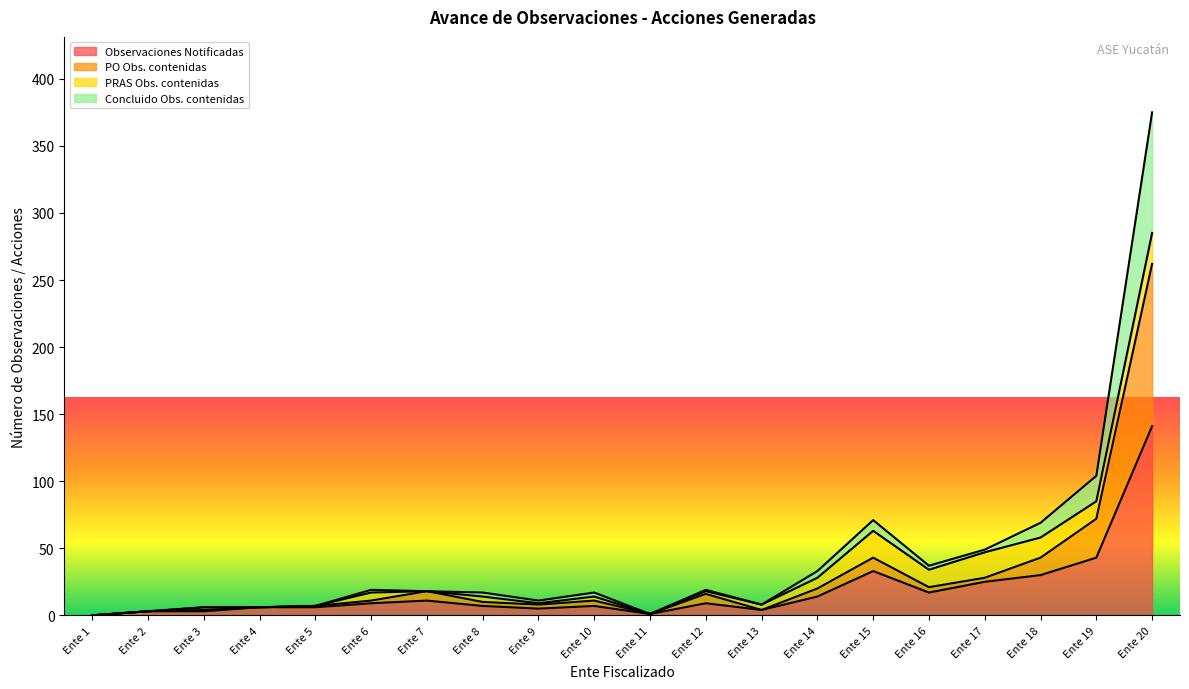

True or false: Observaciones Notificadas and Concluido Obs. contenidas cross at least once.

False